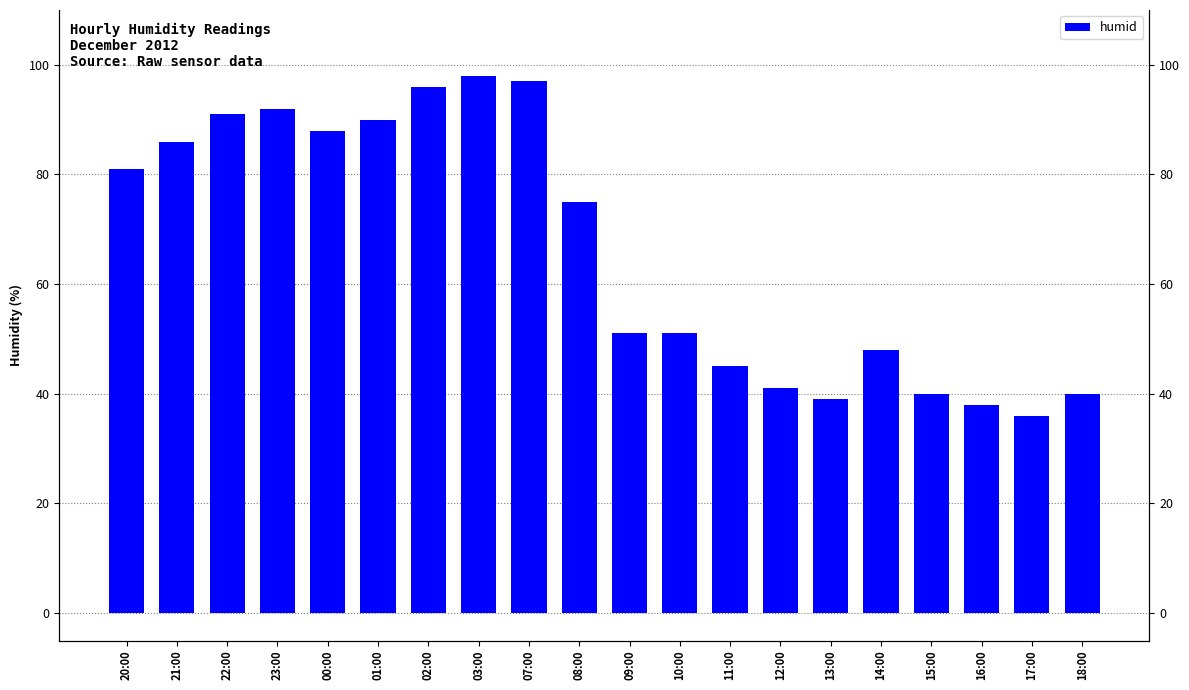

What is the approximate value at 14:00, to the nearest 10?

50